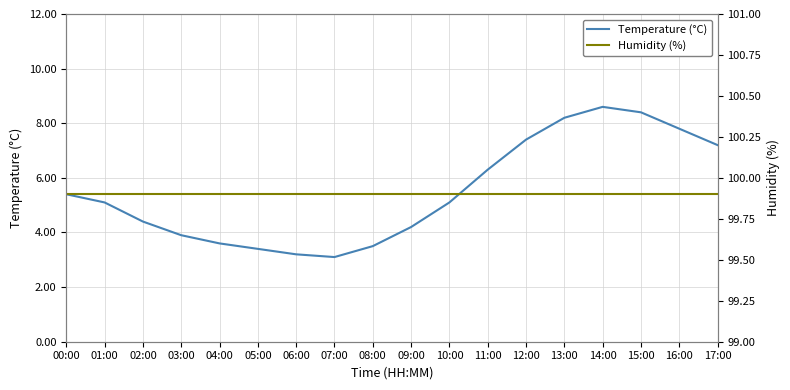

List the labels in order of Humidity (%) value, largest first.

00:00, 01:00, 02:00, 03:00, 04:00, 05:00, 06:00, 07:00, 08:00, 09:00, 10:00, 11:00, 12:00, 13:00, 14:00, 15:00, 16:00, 17:00